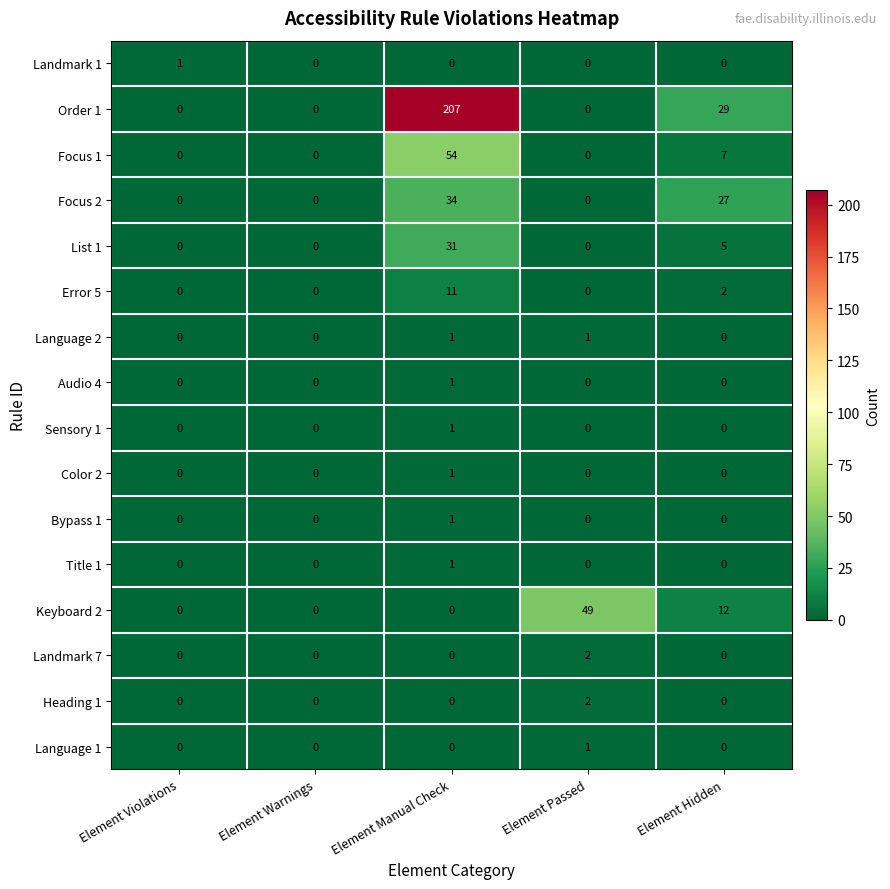

What is the difference between the highest and lowest values at Element Passed?

49